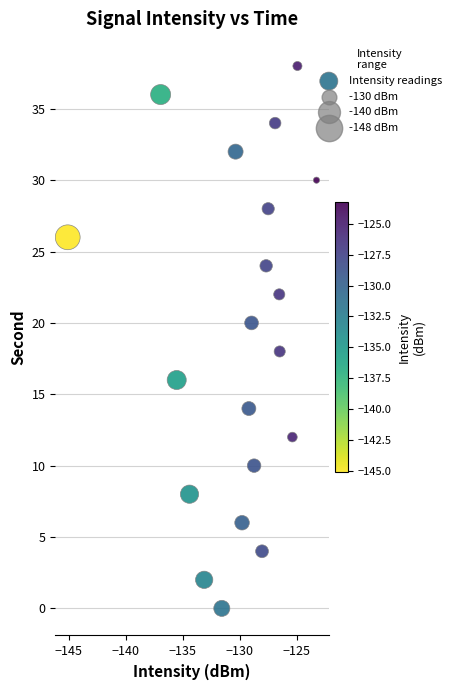

What is the range of Y values (max minus min)?

38